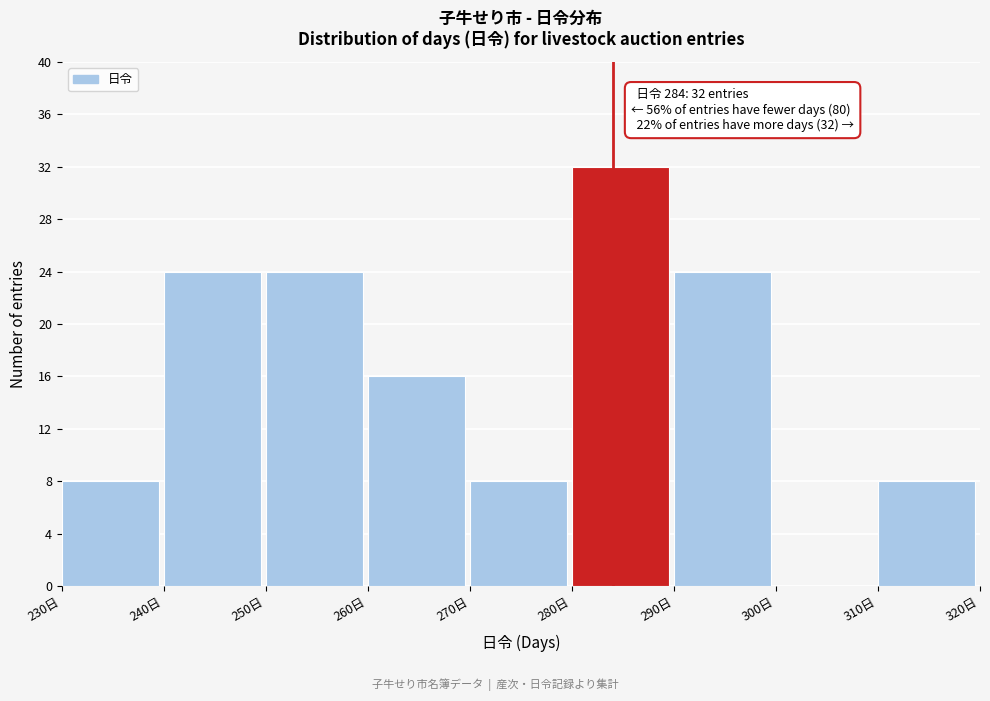

Which range on the x-axis has the tallest bar?

280 to 290